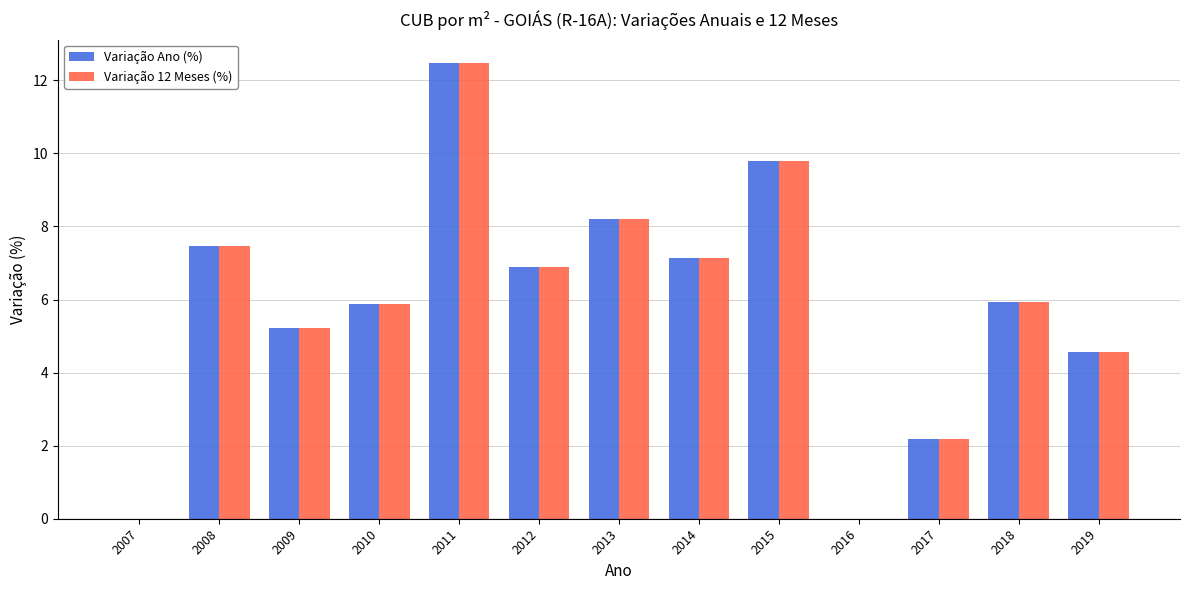

What is the sum of all Variação 12 Meses (%) values?

75.8